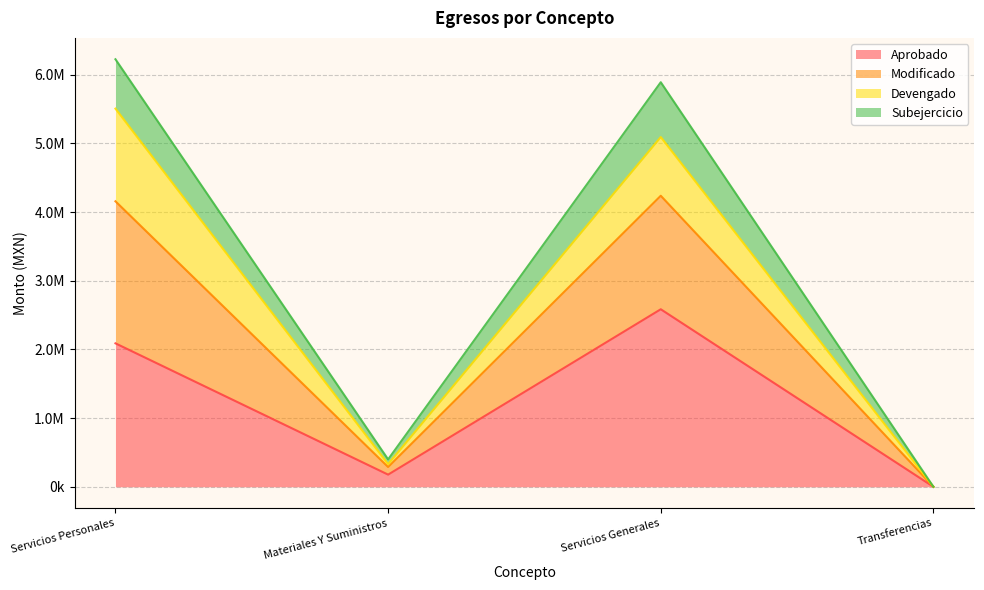

Does the chart display data point markers on the line(s)?

No